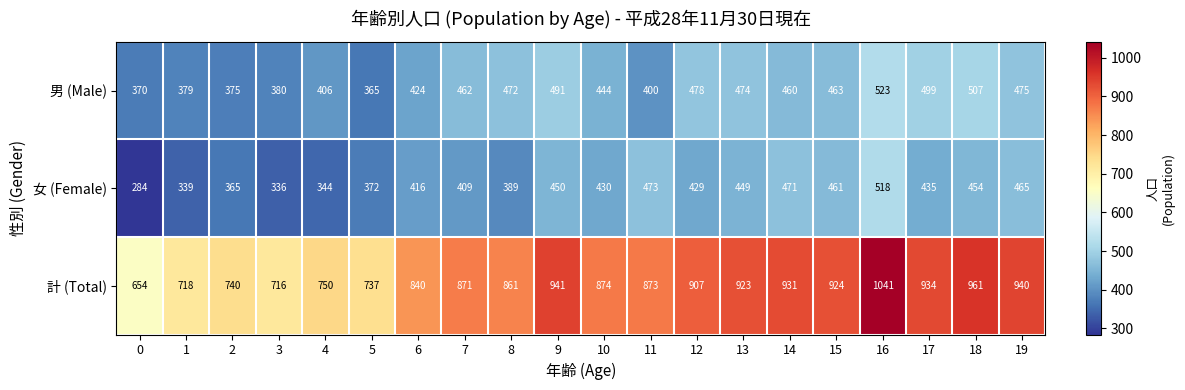

What is the total value across all series at 12?

1814